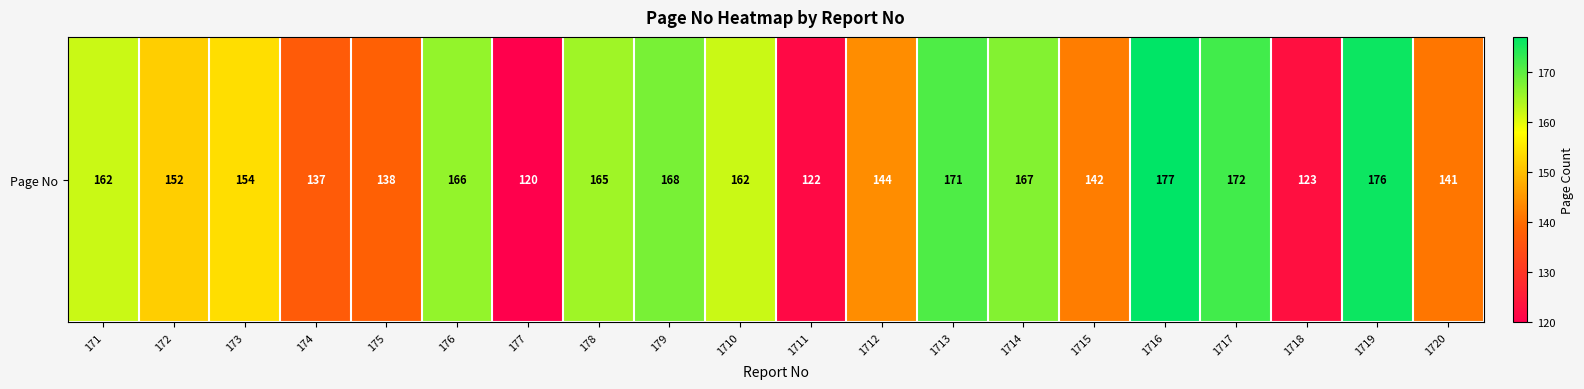

Reading left to right, transcribe all the data shown in this chart.

171=162	172=152	173=154	174=137	175=138	176=166	177=120	178=165	179=168	1710=162	1711=122	1712=144	1713=171	1714=167	1715=142	1716=177	1717=172	1718=123	1719=176	1720=141